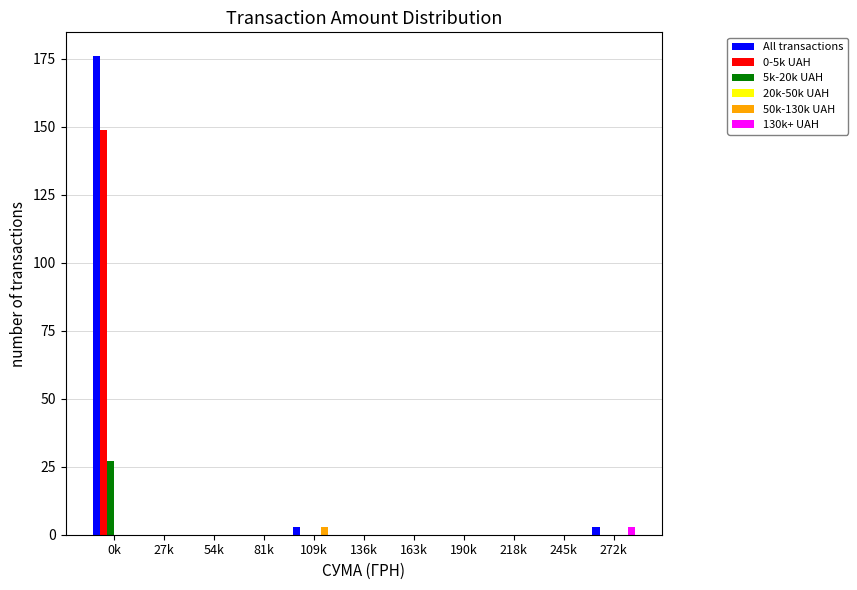

At which category is the sum across all series the highest?

0k